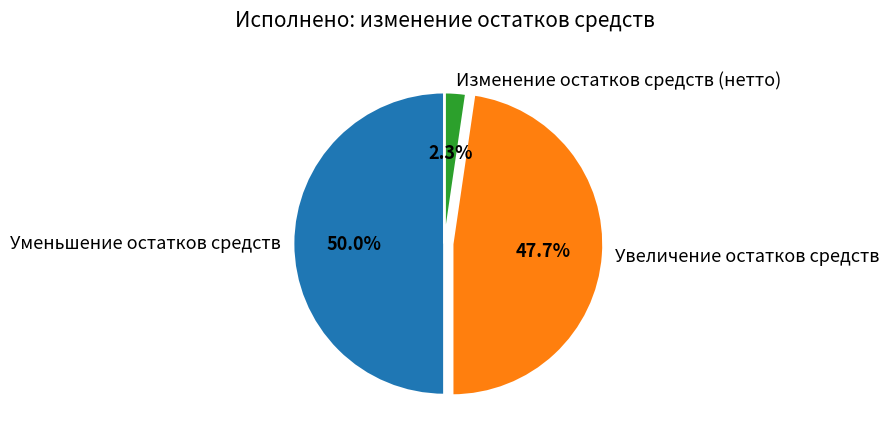

Count the number of slices in the pie.

3